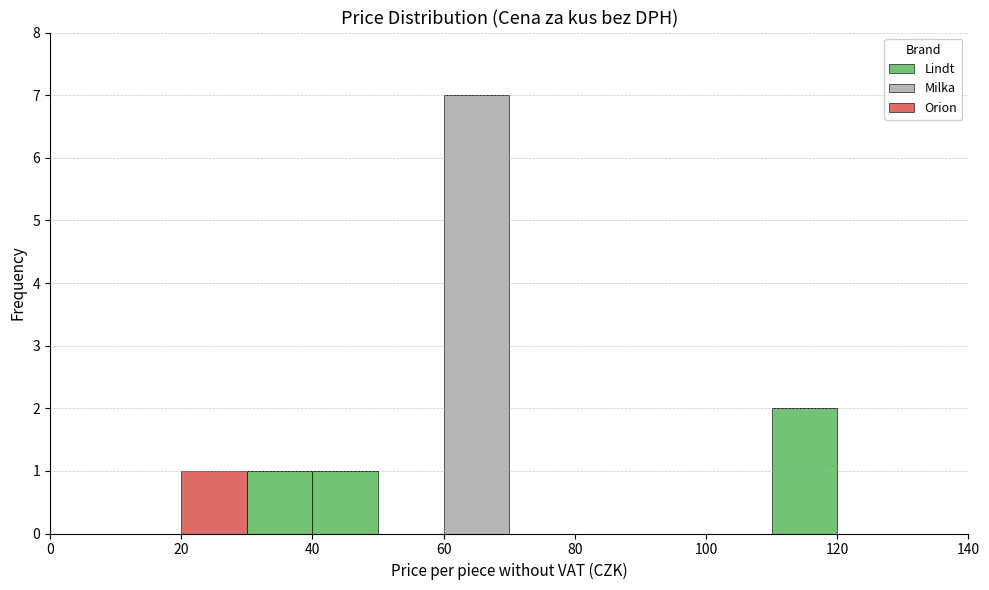

What is the total height of the stacked bar covering 30 to 40 on the x-axis? The values are not printed on the chart, so give them approximately, as read against the axis.

1